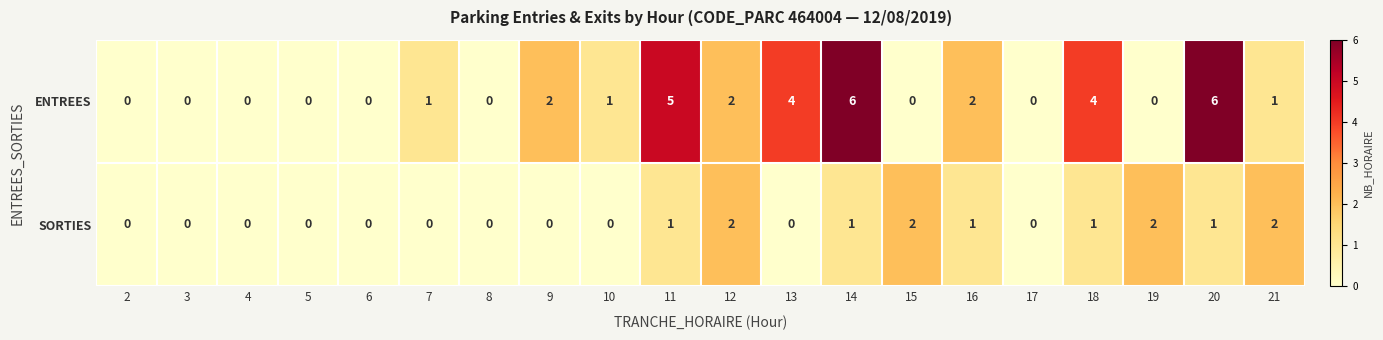

How many ENTREES values are between 0 and 4?

17